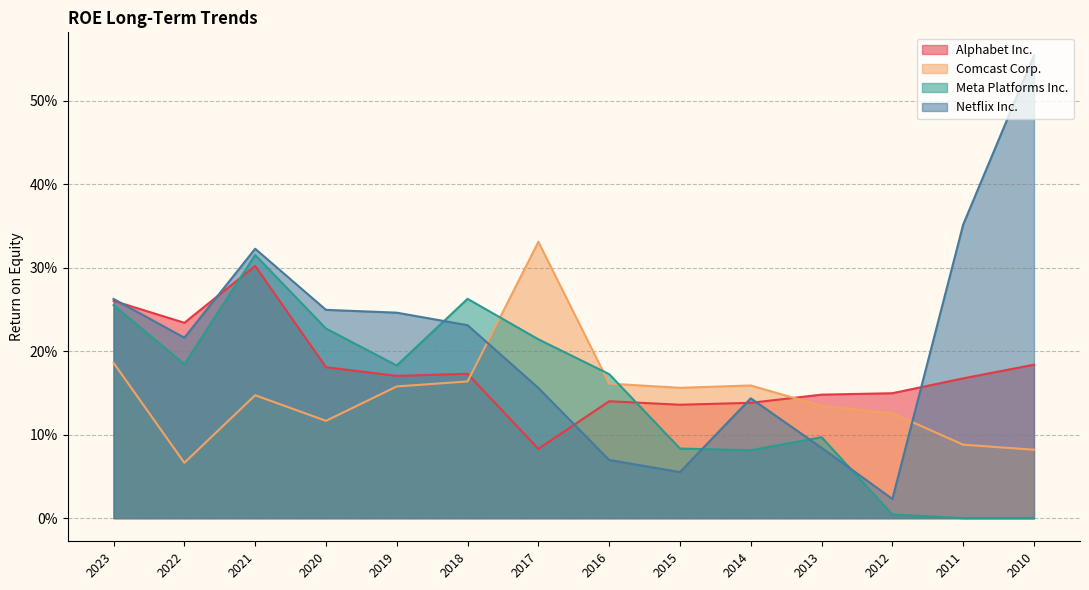

What is the maximum value shown in the chart?

0.6